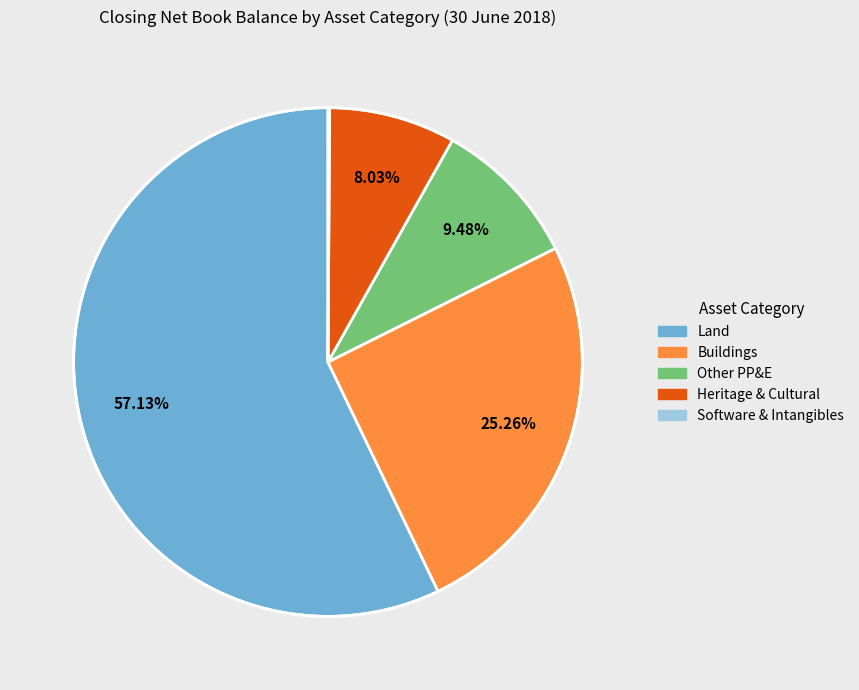

Is there a majority slice in this chart?

Yes